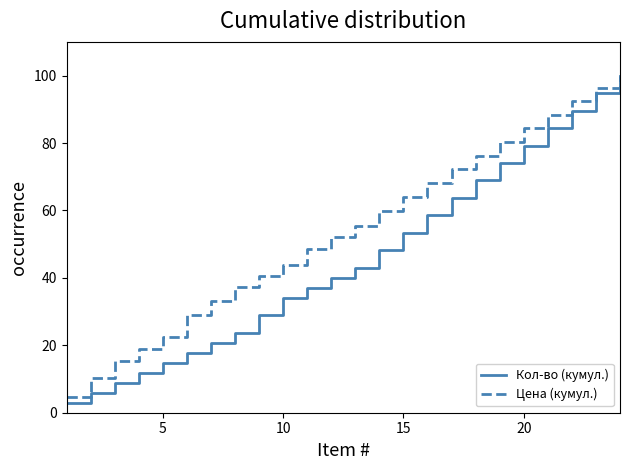

What is the minimum value for Кол-во (кумул.)?

3.0